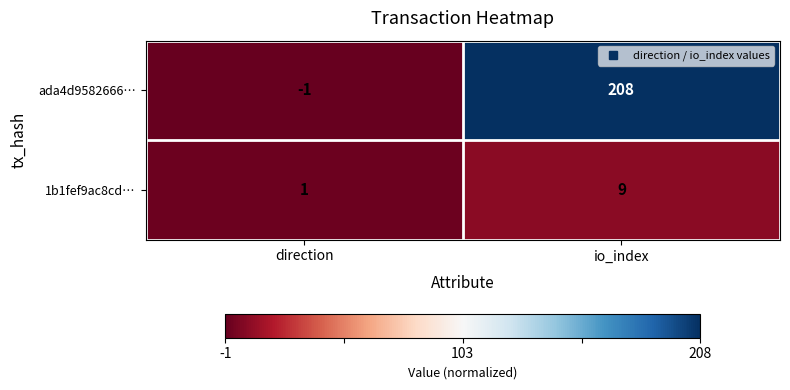

Reading left to right, extract all data points from this chart.

ada4d9582666…: -1	208
1b1fef9ac8cd…: 1	9